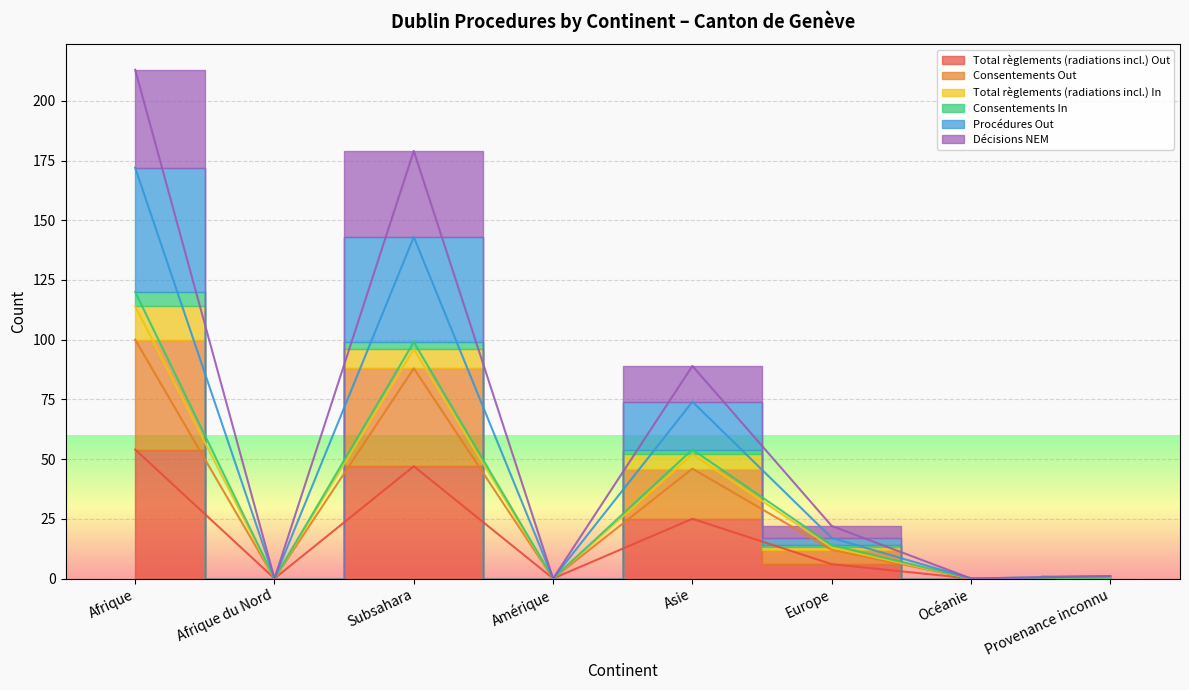

How many data points does each series have?

8